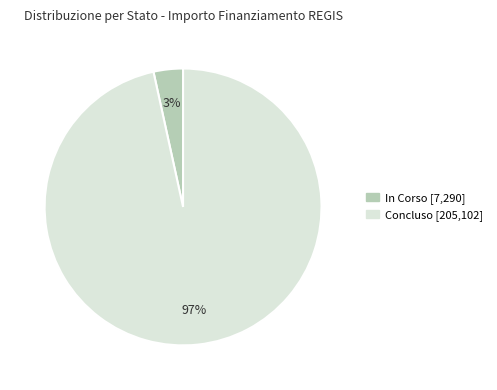

Count the number of slices in the pie.

2